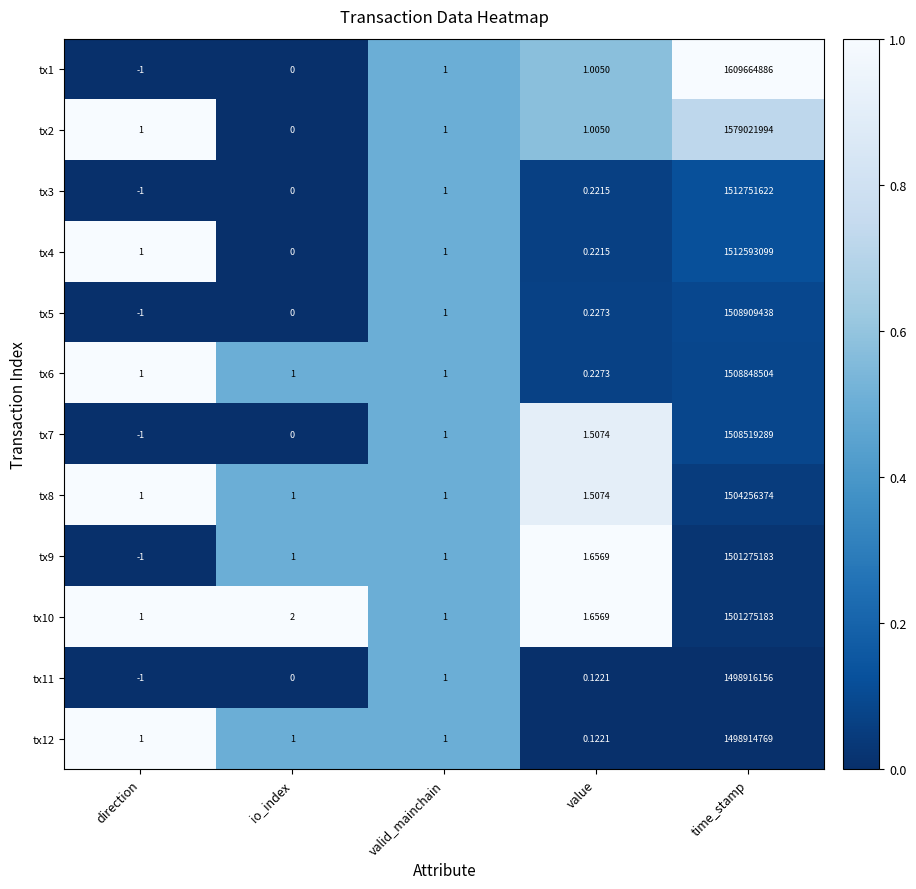

Rank the categories by tx5 value from lowest to highest.

direction, io_index, value, valid_mainchain, time_stamp